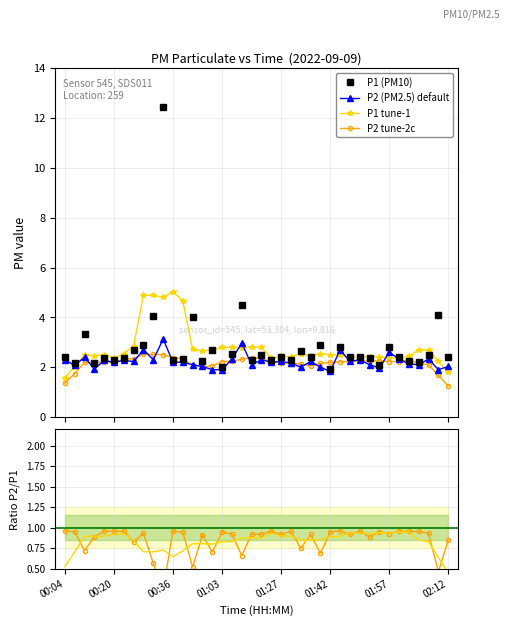

Is it true that P2 (PM2.5) default equals 0.5 at 23?

False